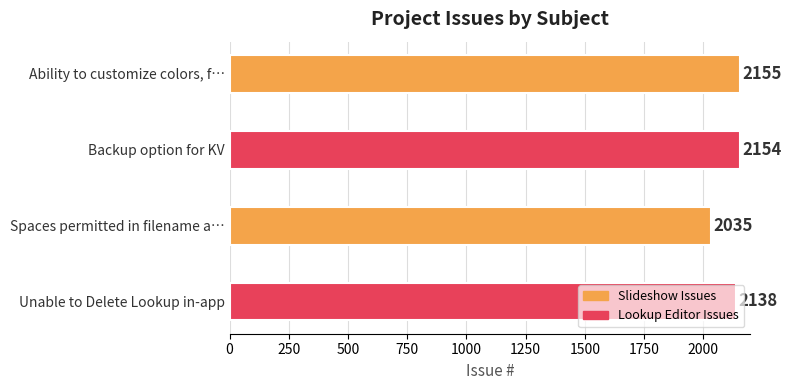

Which has a higher value, Unable to Delete Lookup in-app or Spaces permitted in filename a…?

Unable to Delete Lookup in-app